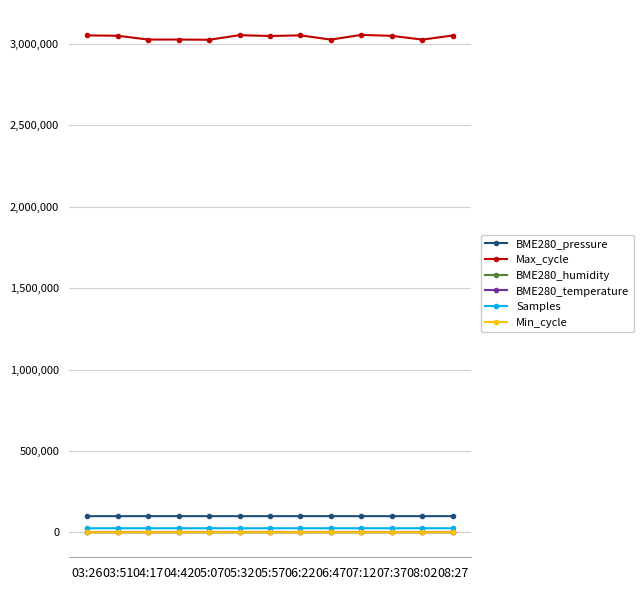

Which series has the largest total across all categories?

Max_cycle